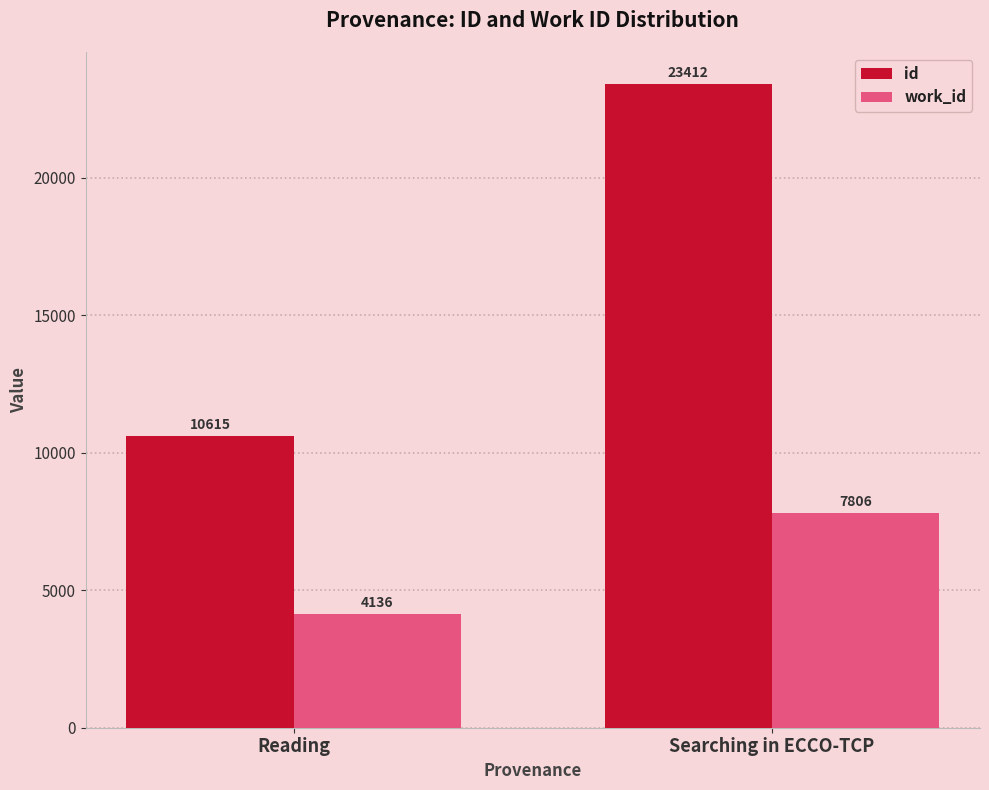

What is the maximum value for work_id?

7806